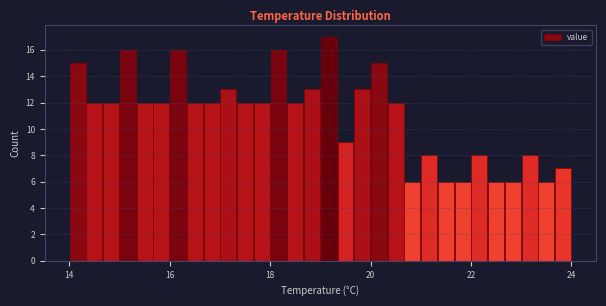

Around what value on the x-axis is the tallest bar? Give the approximate position of its centre, as read against the axis.

19.2